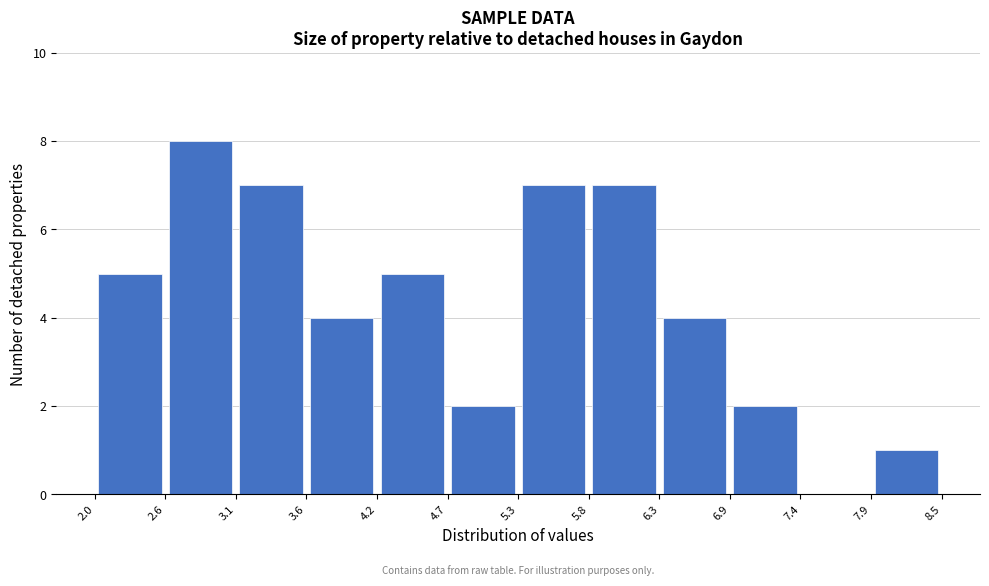

Reading left to right, list every bar in this chart as the range it spans on the x-axis followed by its height. The values are not printed on the chart, so give them approximately, as read against the axis.

2.0 to 2.6: 5
2.6 to 3.1: 8
3.1 to 3.6: 7
3.6 to 4.2: 4
4.2 to 4.7: 5
4.7 to 5.3: 2
5.3 to 5.8: 7
5.8 to 6.3: 7
6.3 to 6.9: 4
6.9 to 7.4: 2
7.4 to 7.9: 0
7.9 to 8.5: 1